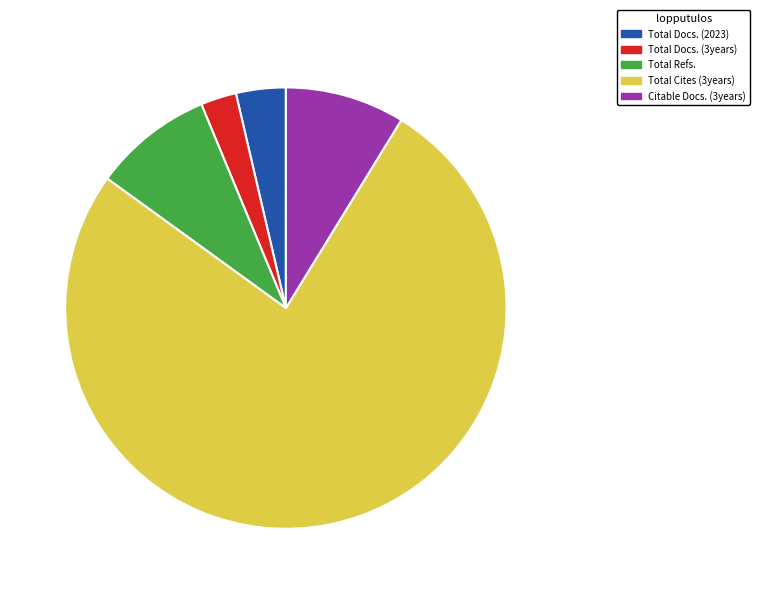

Which category accounts for the majority?

Total Cites (3years)